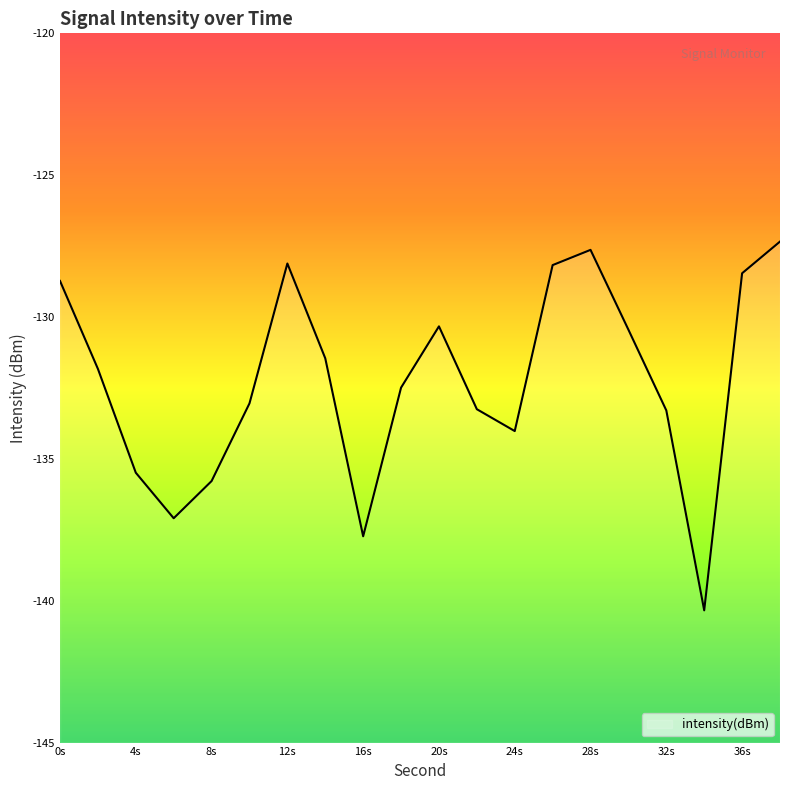

Is it true that the value at 22 is -234.4?

False